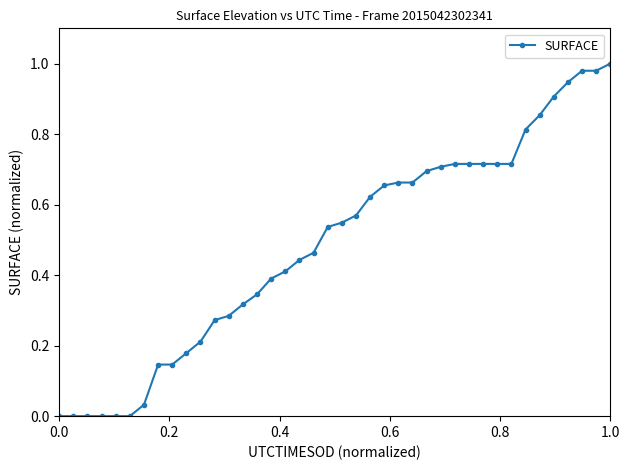

How many lines are shown in the chart?

1